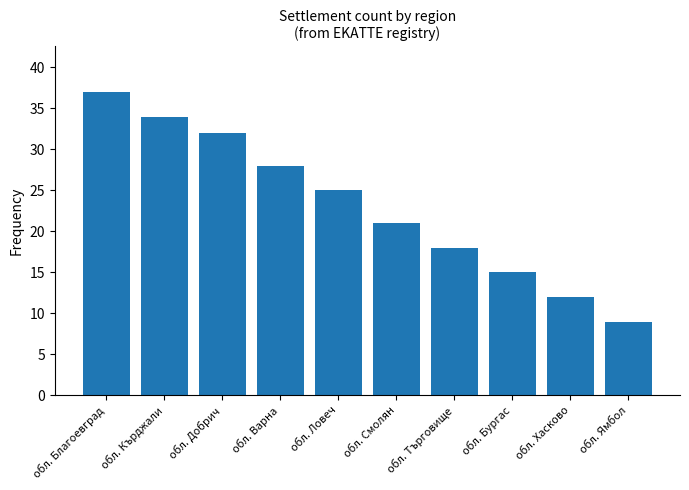

True or false: the data shows 8 at обл. Хасково.

False